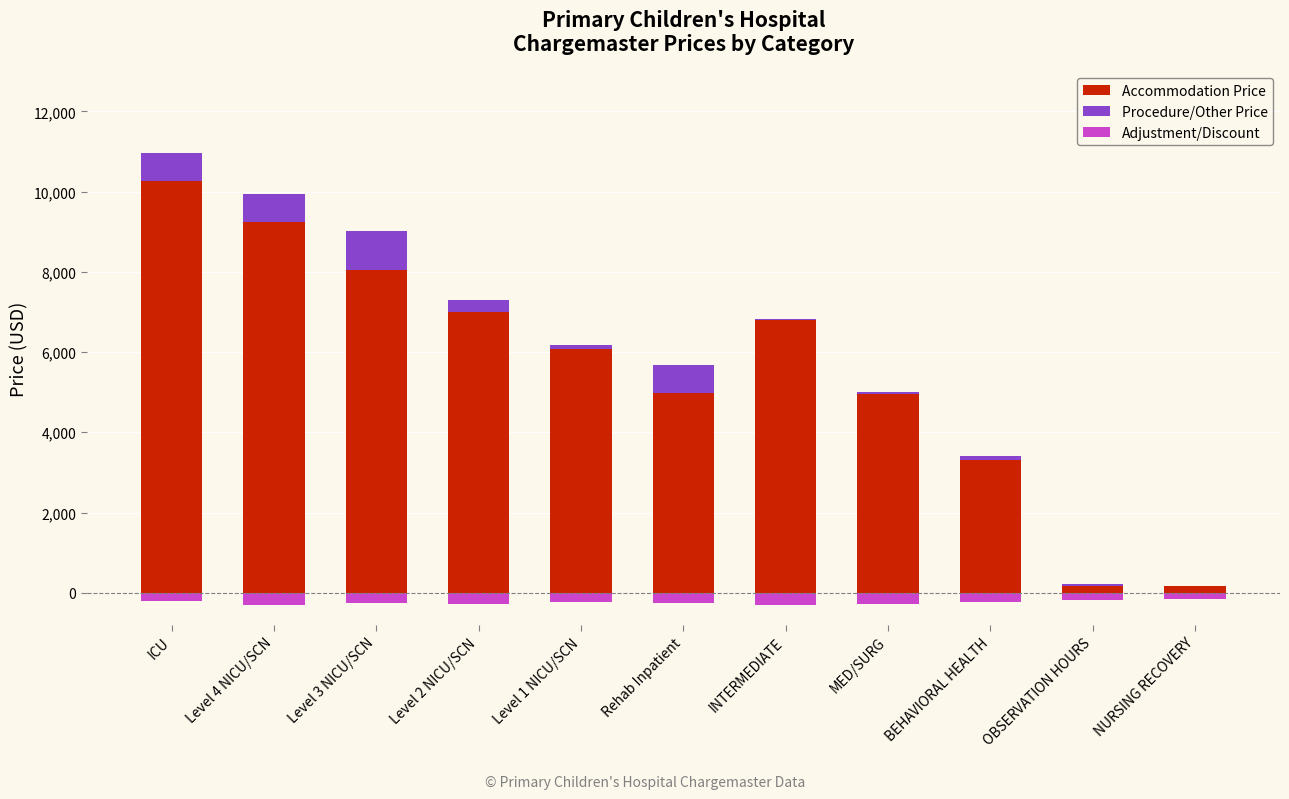

True or false: Adjustment/Discount has a value of -274.2 at OBSERVATION HOURS.

False